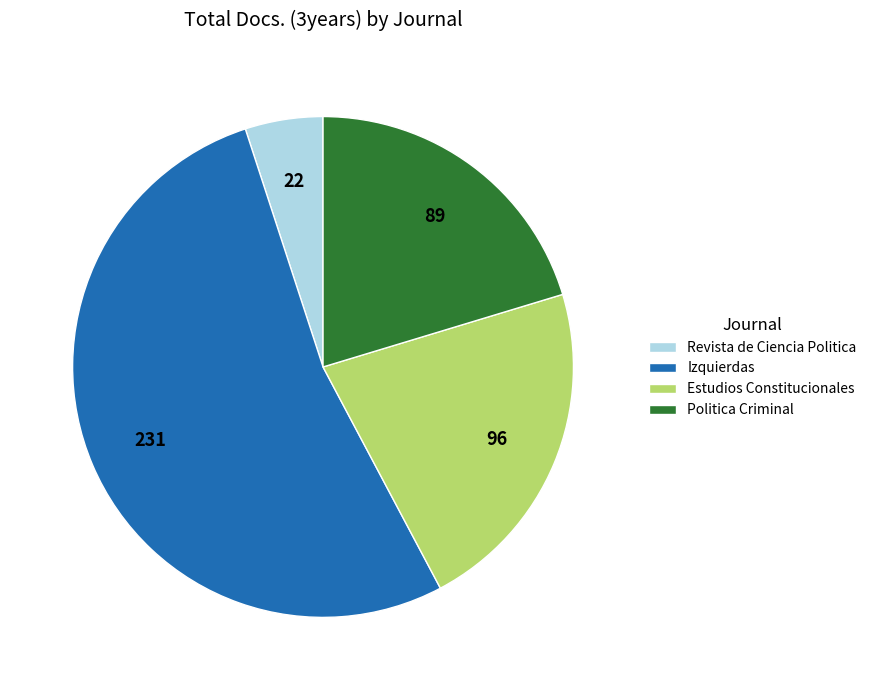

Which slice represents more than half of the pie?

Izquierdas